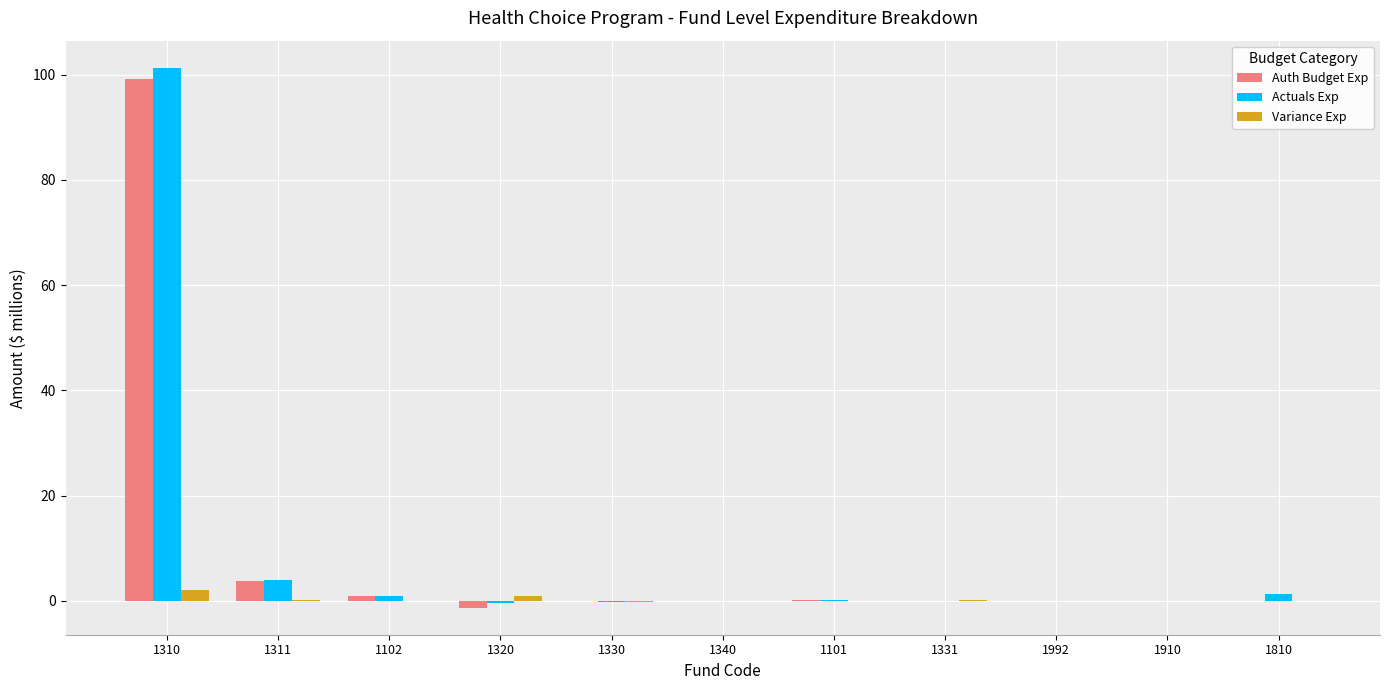

How many bars are there in each group?

3